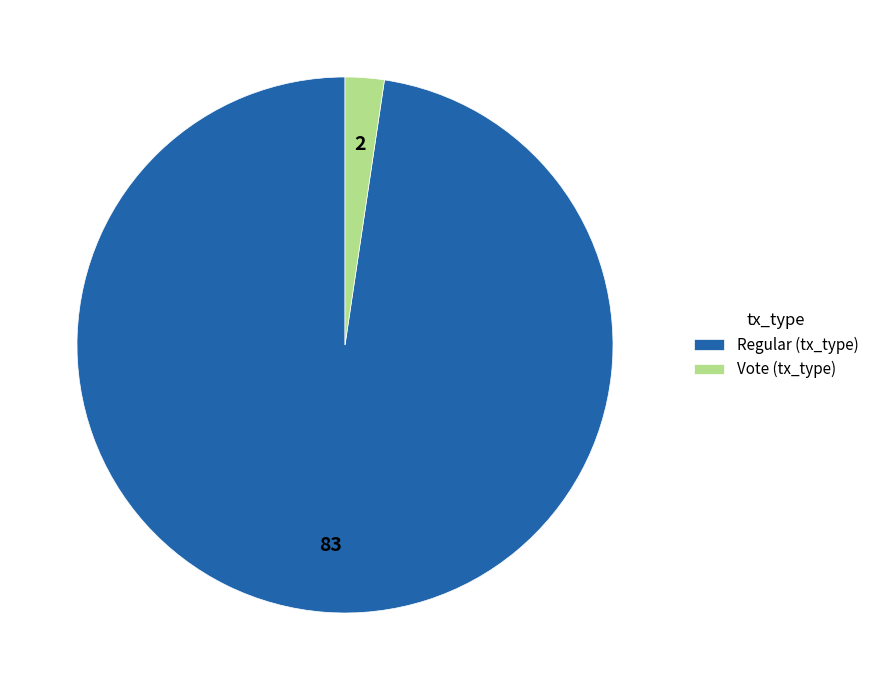

Combined, do Vote (tx_type) and Regular (tx_type) account for over 50%?

Yes